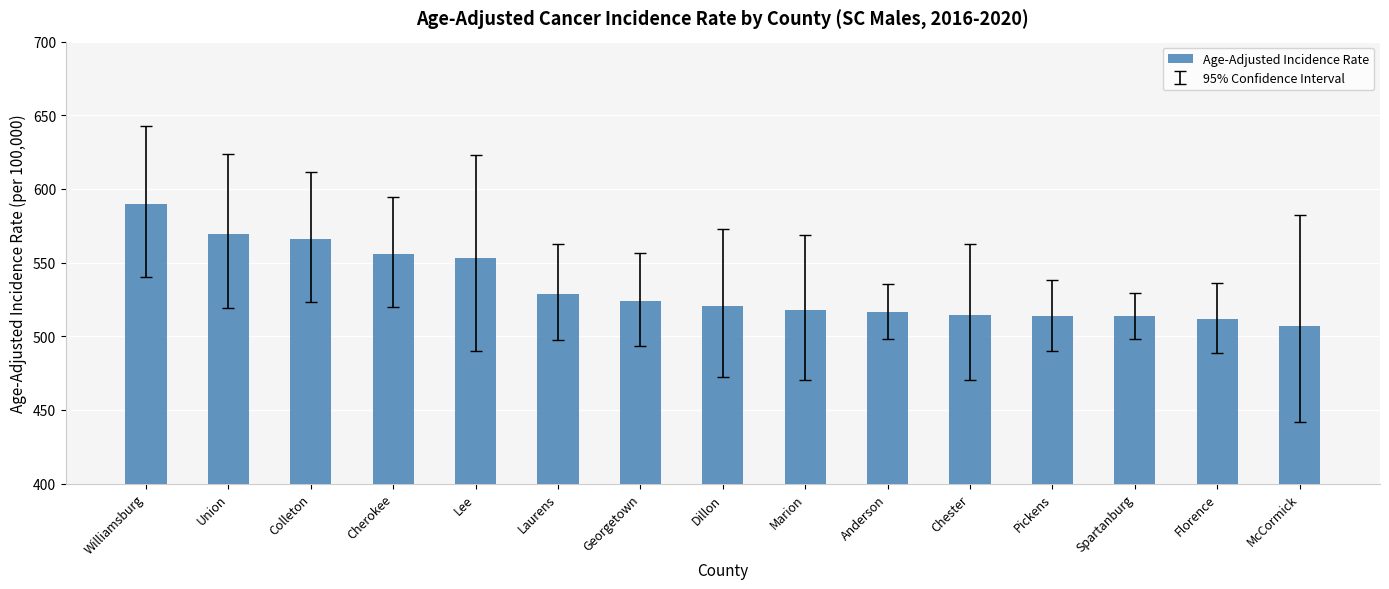

What is the sum of all values?

8002.9